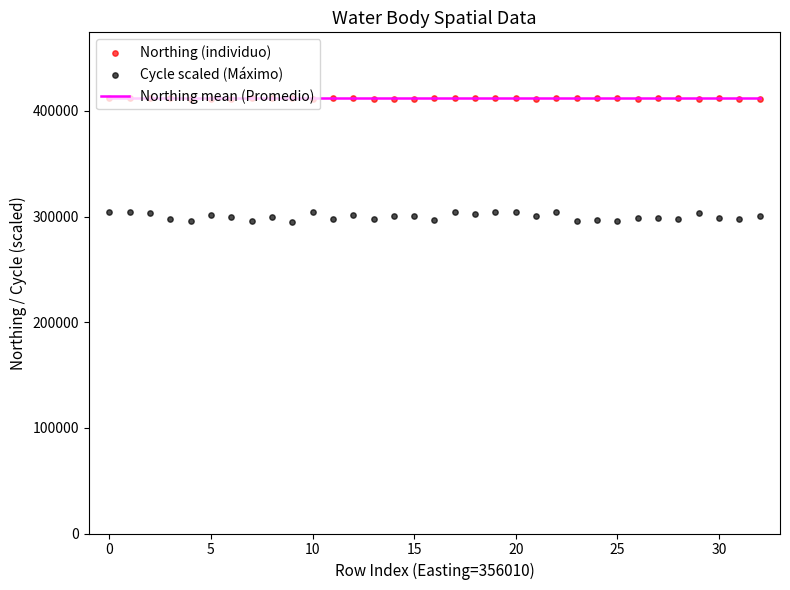

Which series reaches the maximum Y coordinate?

Northing (individuo)